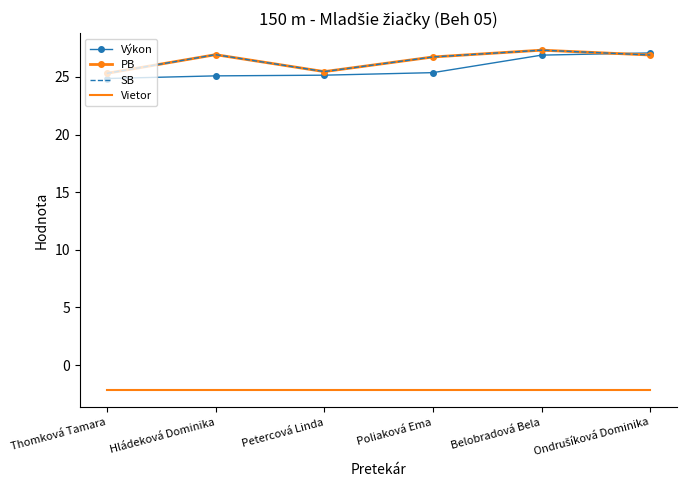

Is it true that PB equals 38.4 at Thomková Tamara?

False